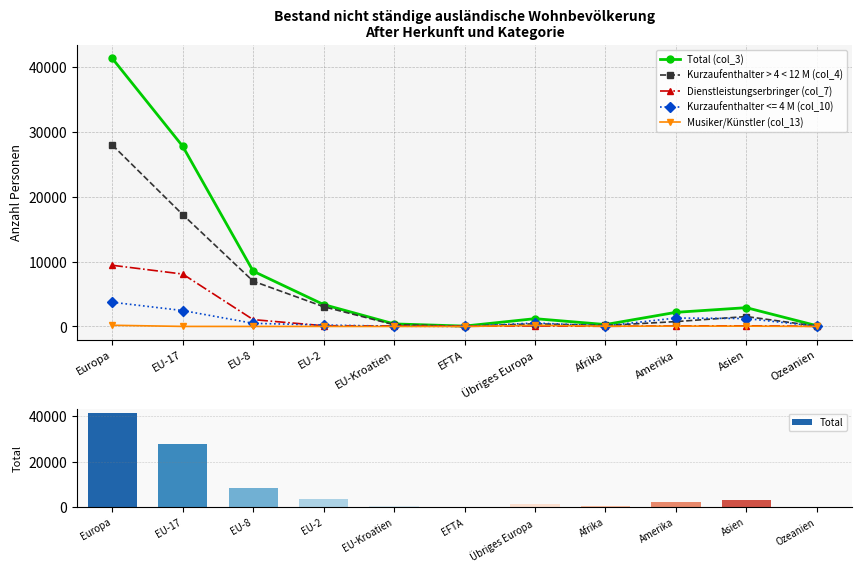

What position from the left is Asien?

10